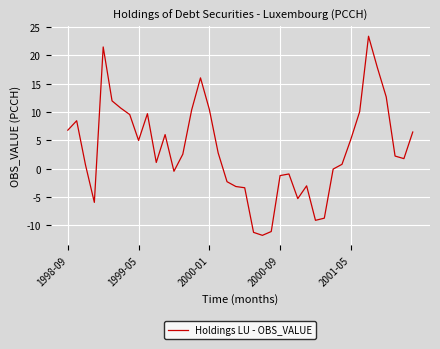

Does the chart have visible grid lines?

Yes